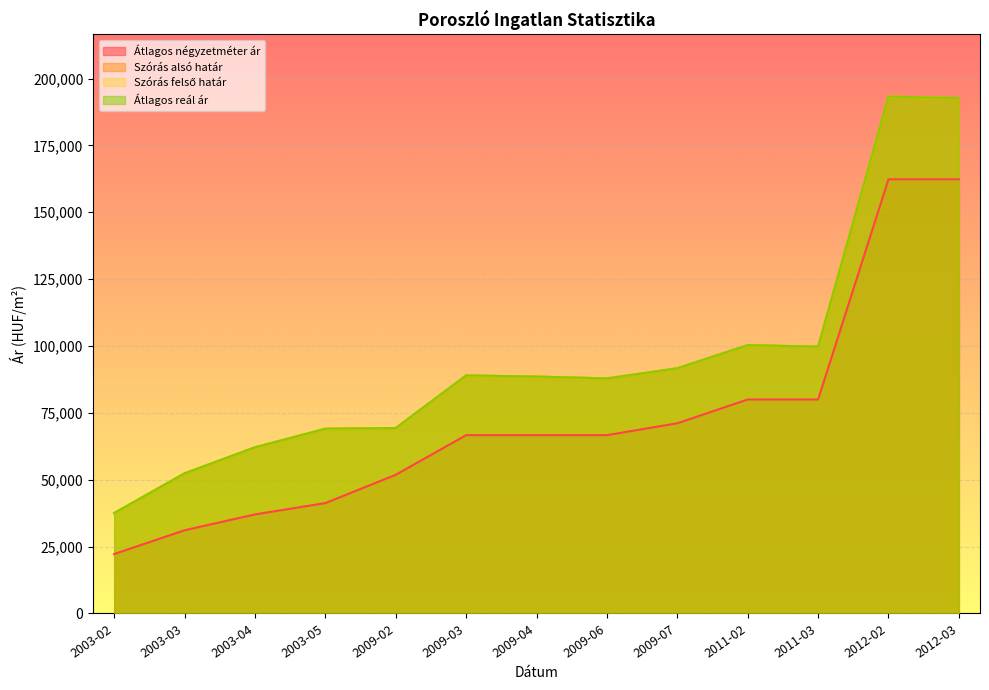

True or false: Átlagos négyzetméter ár has a value of 37037 at 2003-04.

True